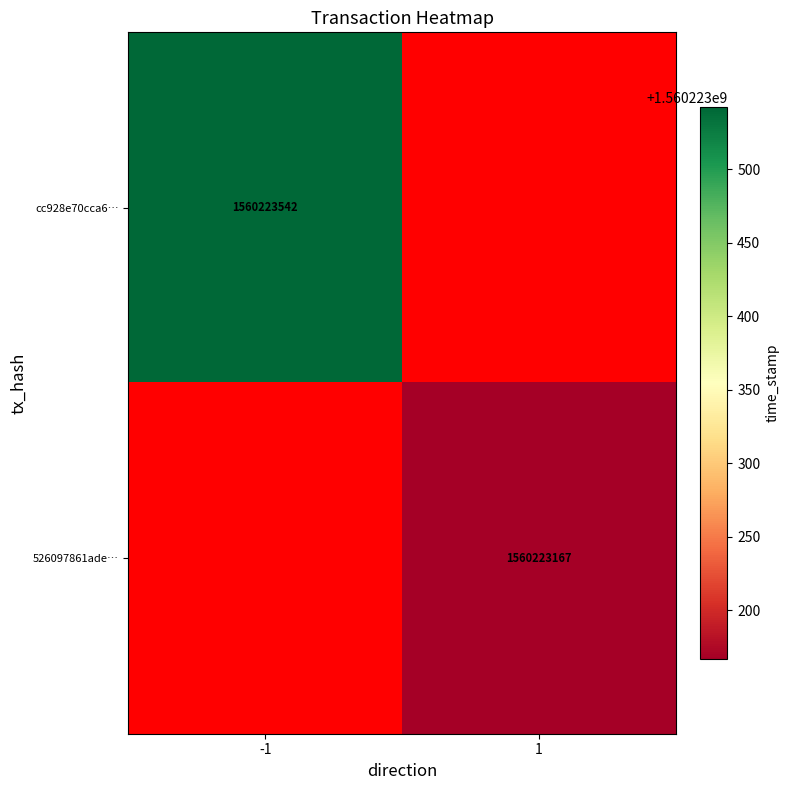

What is the difference between the highest and lowest values at direction?

2